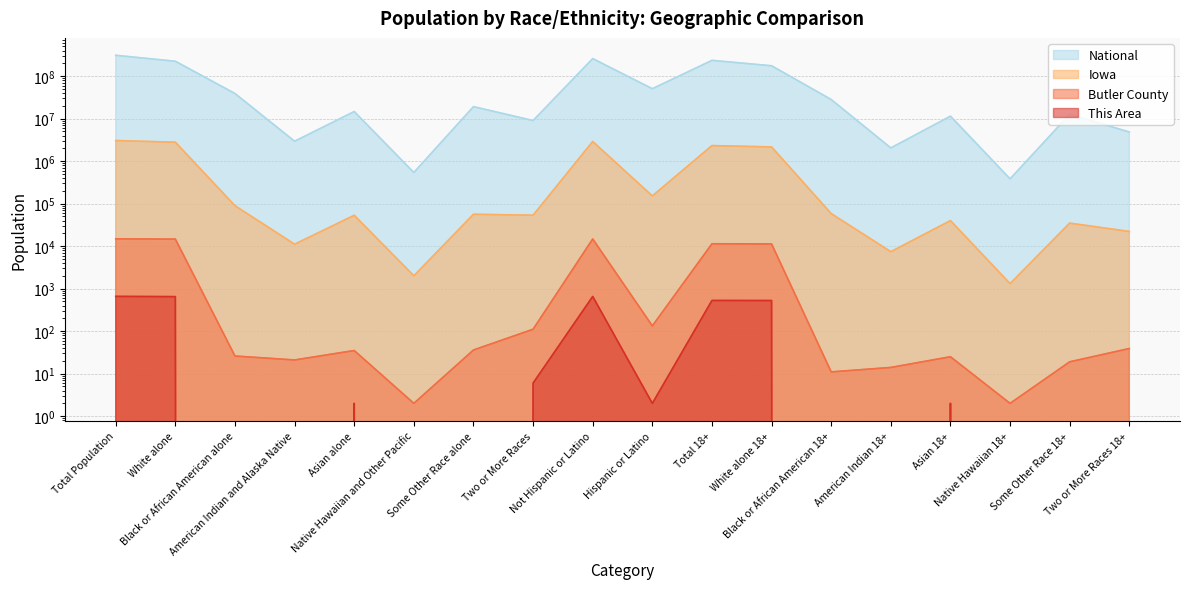

What is the label of the 7th point from the right?

White alone 18+